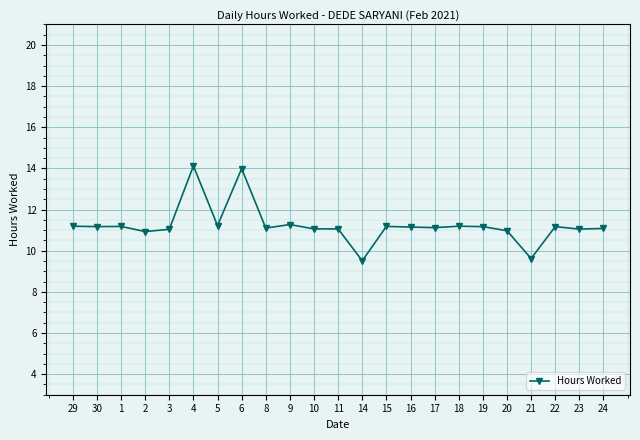

What is the value of the 1st point from the left?

11.2